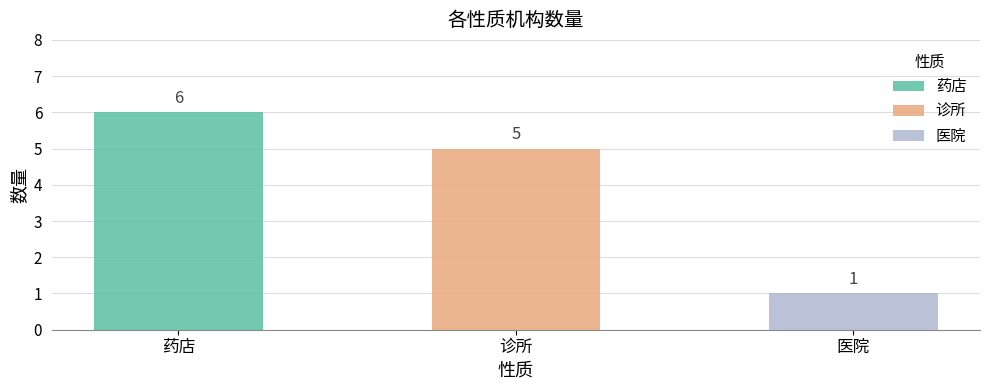

How many bars are there in total?

3